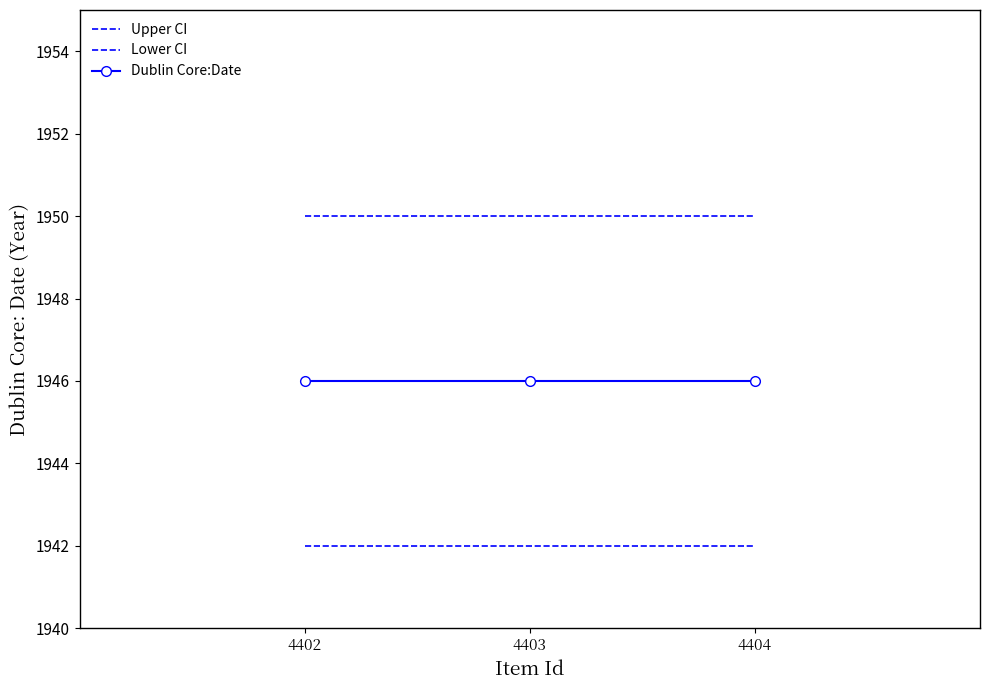

Reading left to right, what are all the values shown in this chart?

Upper CI: 1950	1950	1950
Lower CI: 1942	1942	1942
Dublin Core:Date: 1946	1946	1946